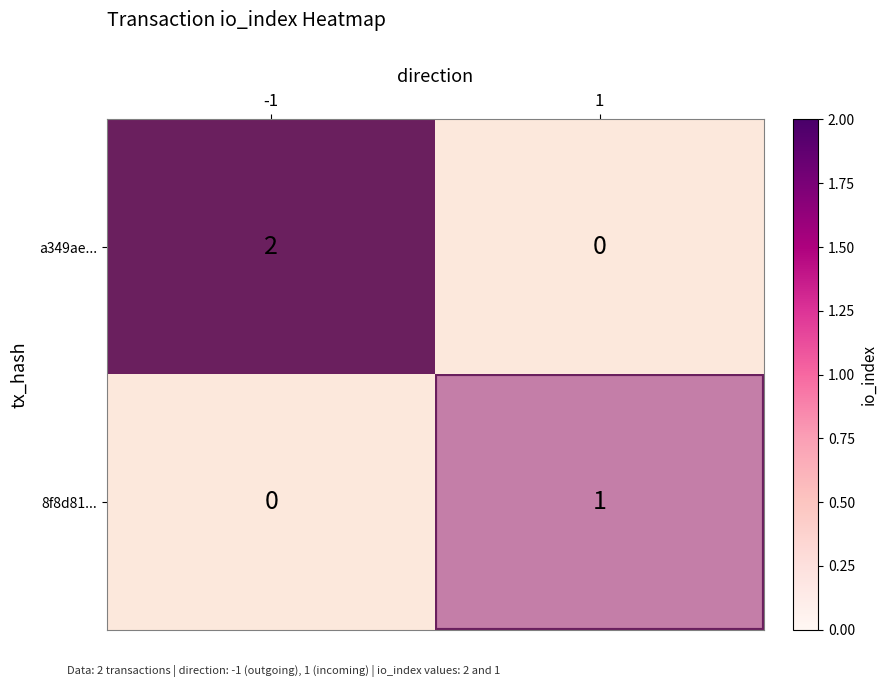

At -1, list the series in order from smallest to largest.

8f8d81..., a349ae...